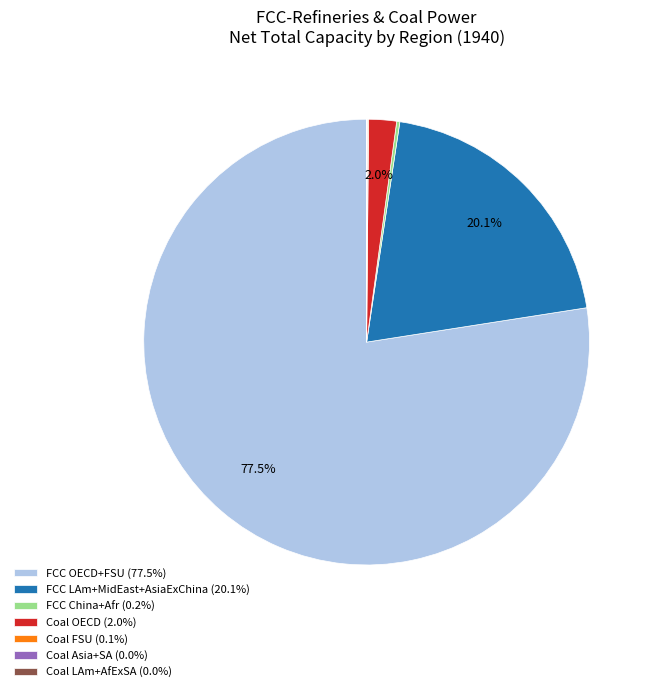

How much of the chart is everything except Coal OECD (2.0%)?

98.0%